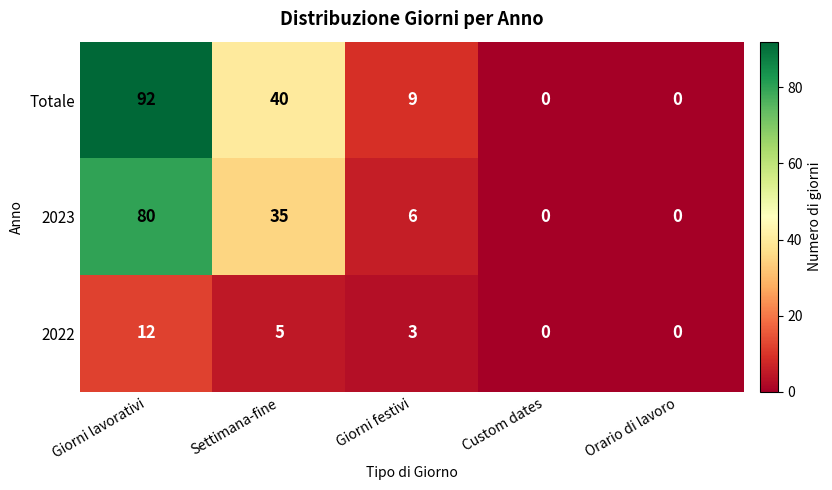

Where is Totale nearest to the value 46?

Settimana-fine